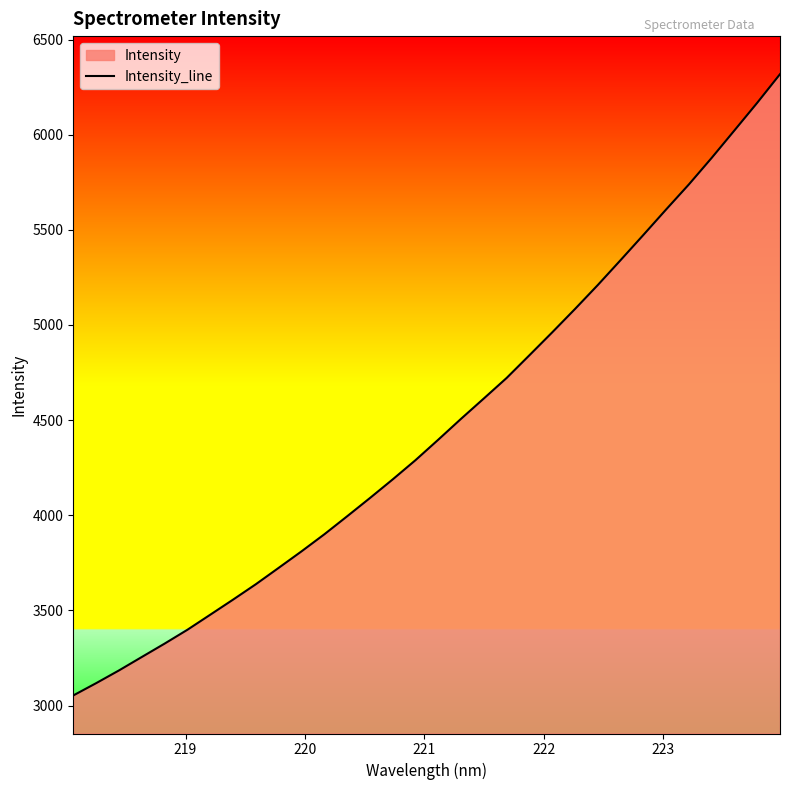

What is the difference between the maximum and minimum values?

3265.0